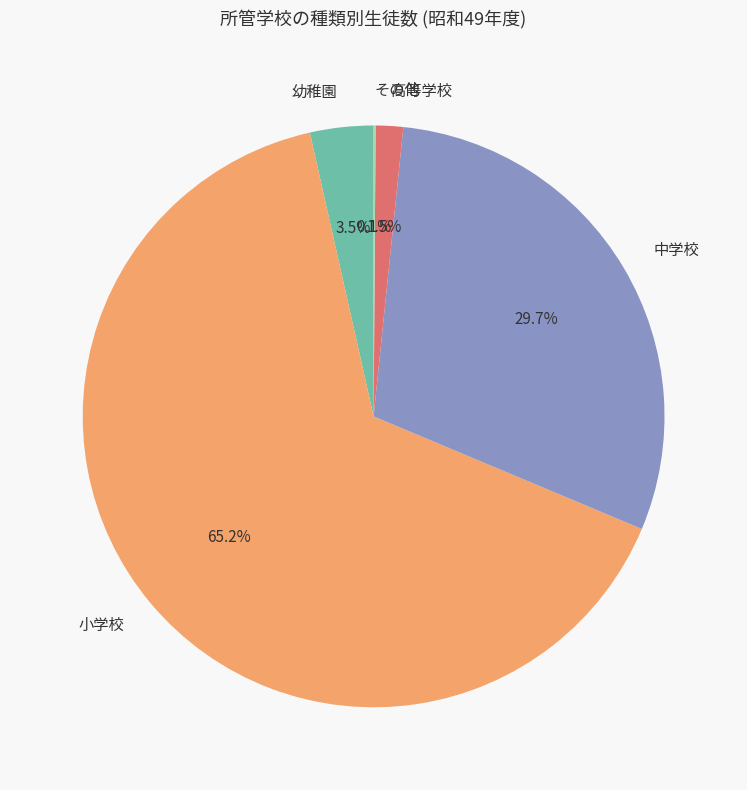

To the nearest percent, what portion does 中学校 represent?

30%